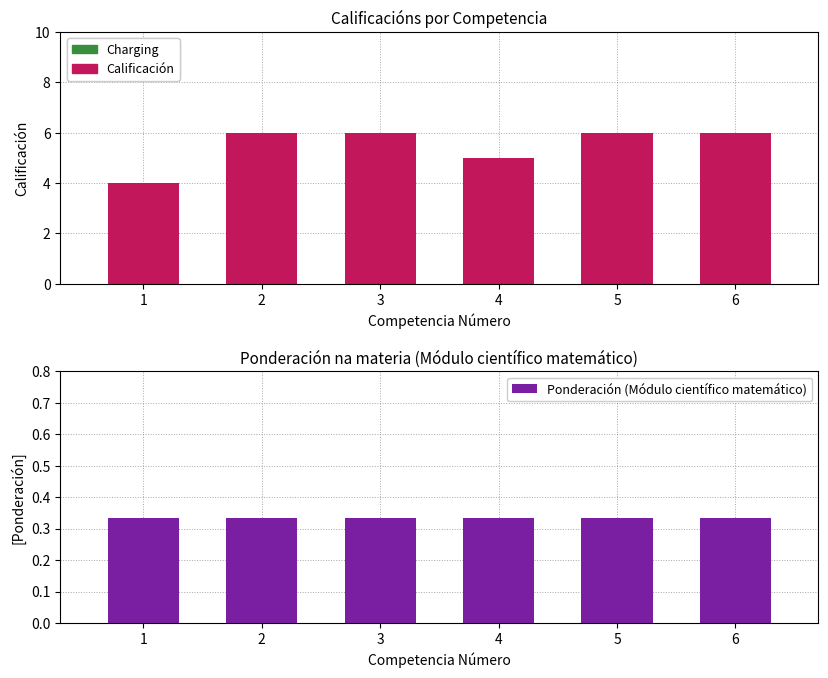

At which label is Calificación (Módulo científico matemático) closest to 5?

4